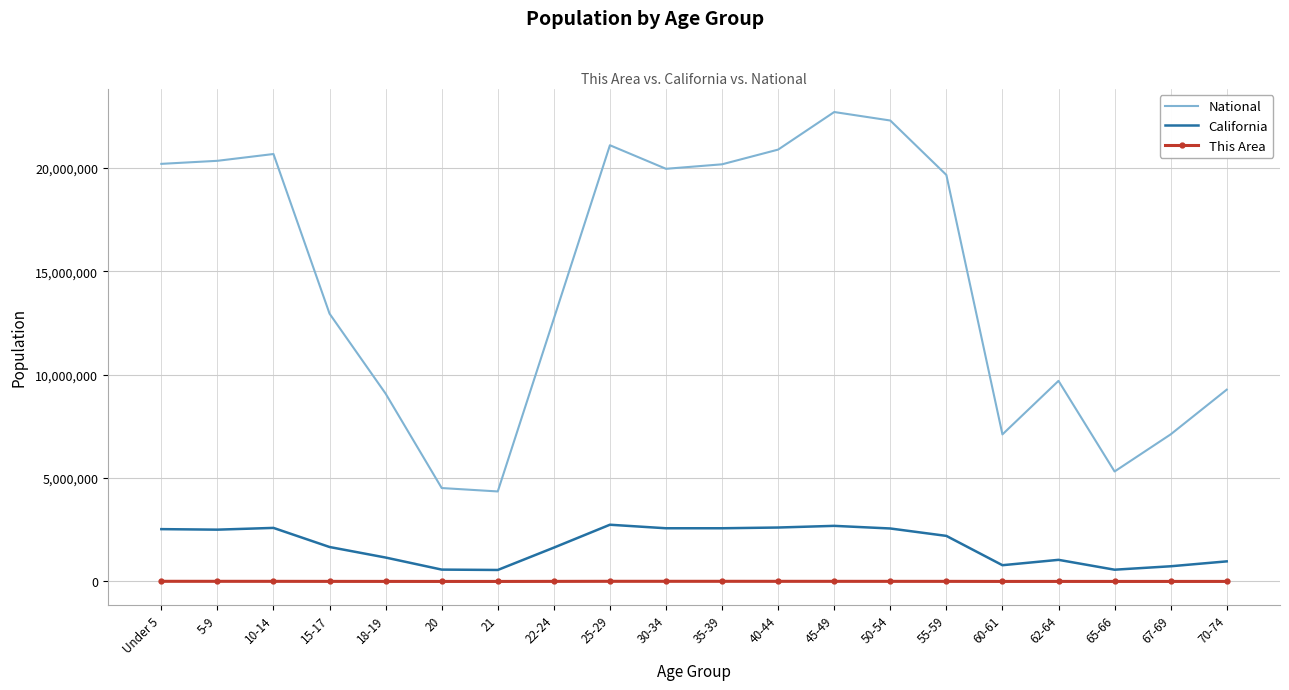

True or false: California and This Area intersect in this chart.

False